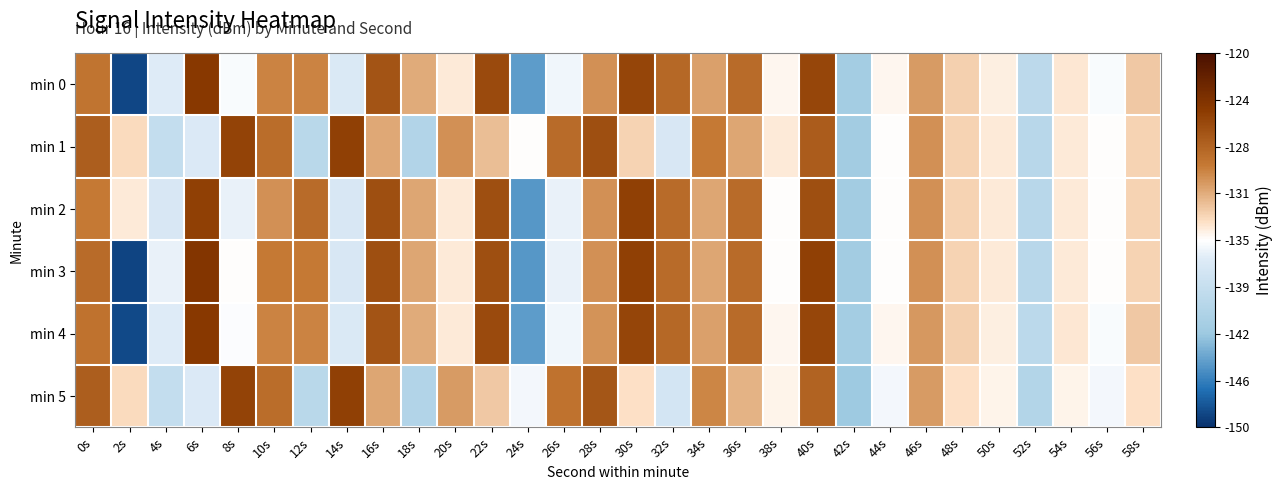

What is the minimum value shown in the chart?

-149.0